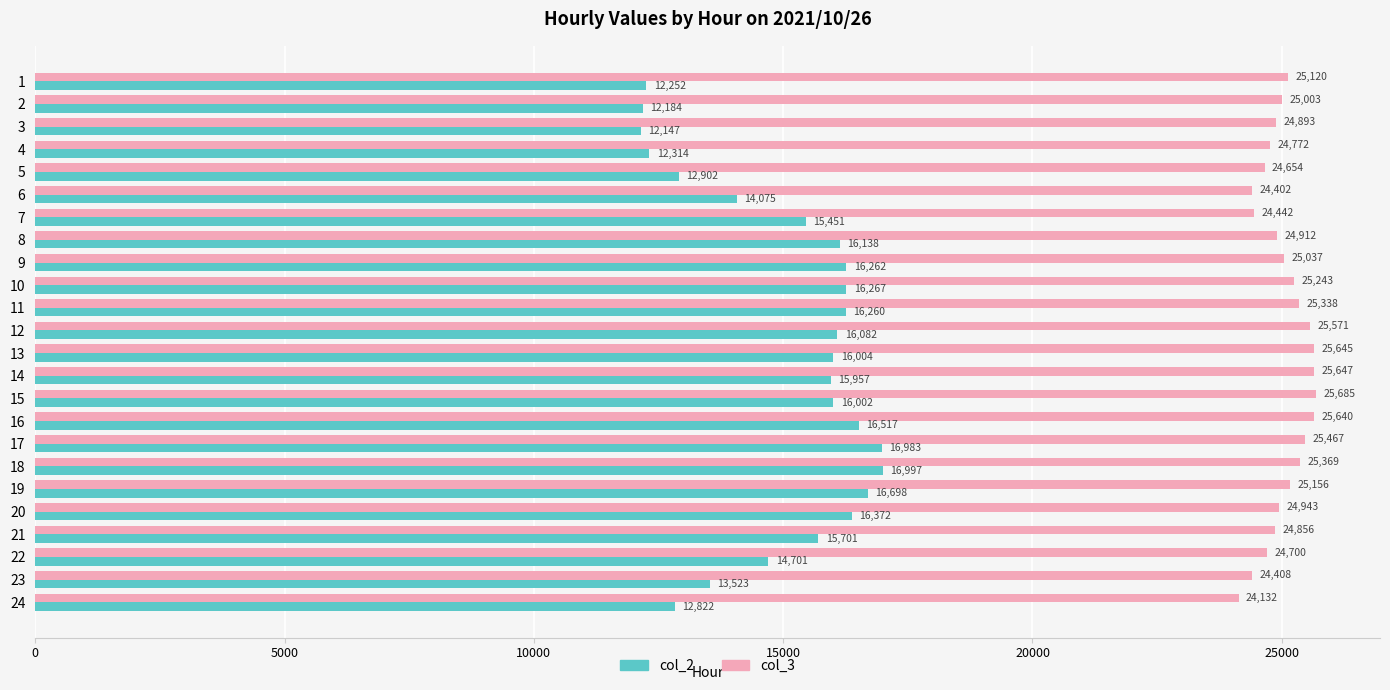

What is the average value of the col_3 series?

25043